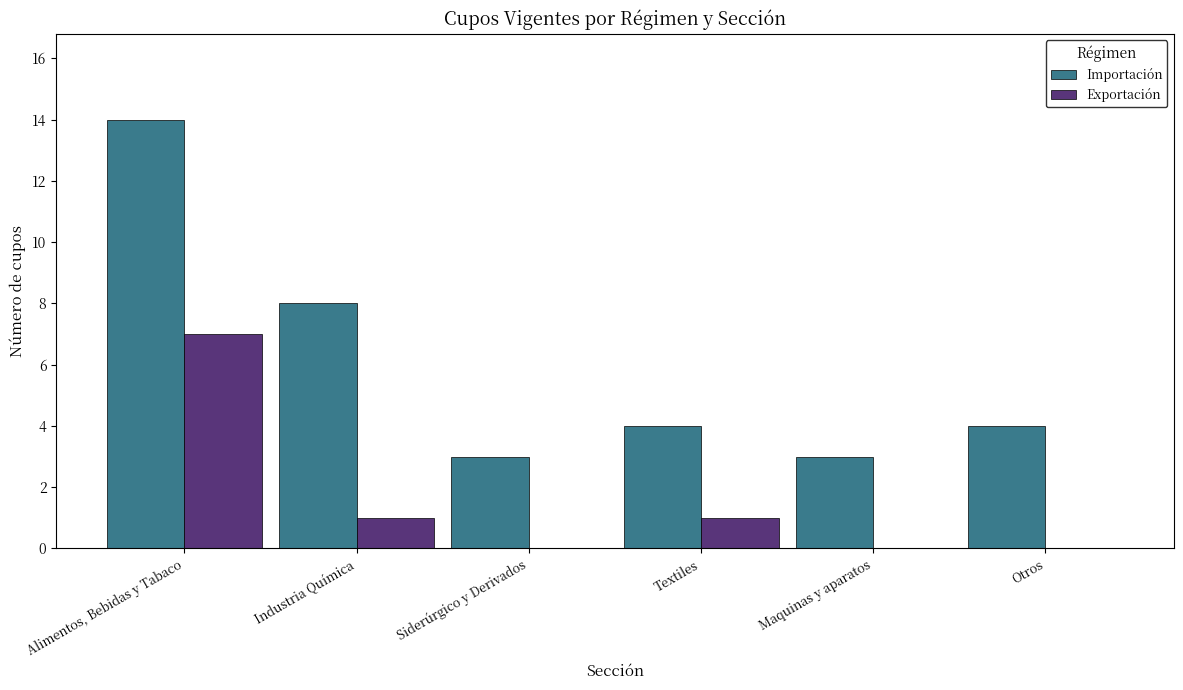

Reading left to right, extract all data points from this chart.

Importación: Alimentos, Bebidas y Tabaco=14	Industria Química=8	Siderúrgico y Derivados=3	Textiles=4	Maquinas y aparatos=3	Otros=4
Exportación: Alimentos, Bebidas y Tabaco=7	Industria Química=1	Siderúrgico y Derivados=0	Textiles=1	Maquinas y aparatos=0	Otros=0